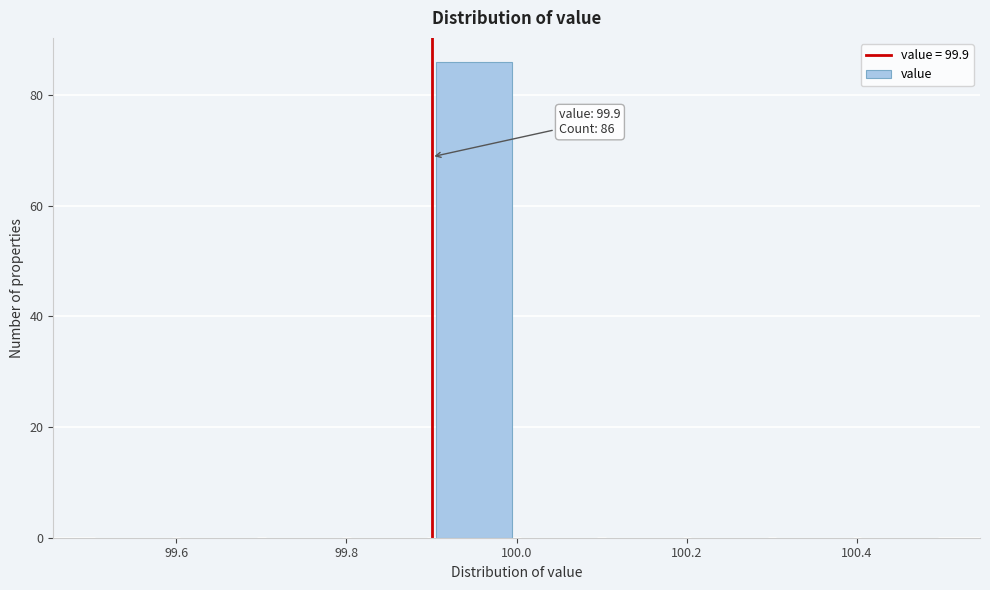

Which range on the x-axis has the tallest bar?

99.9 to 100.0